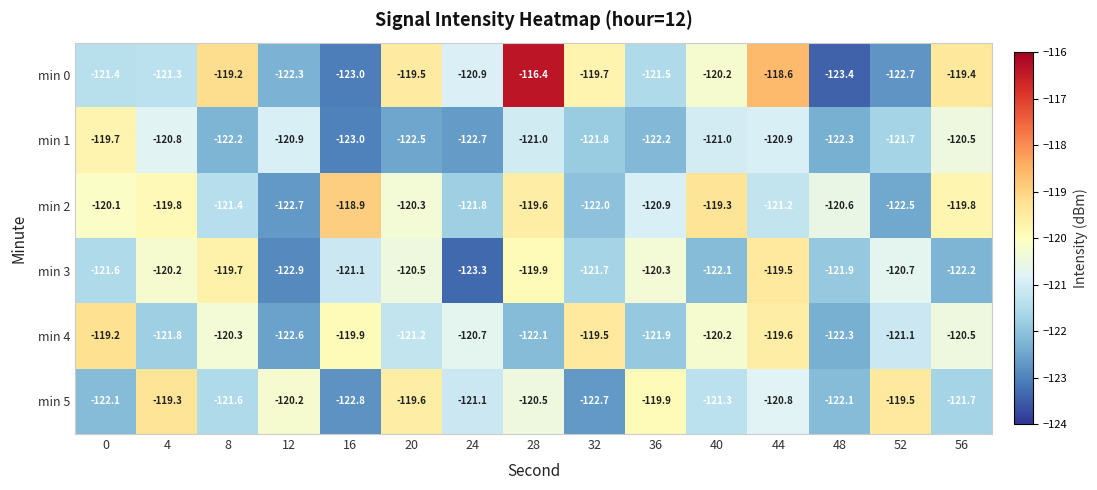

What is the average value of the min 4 series?

-120.9